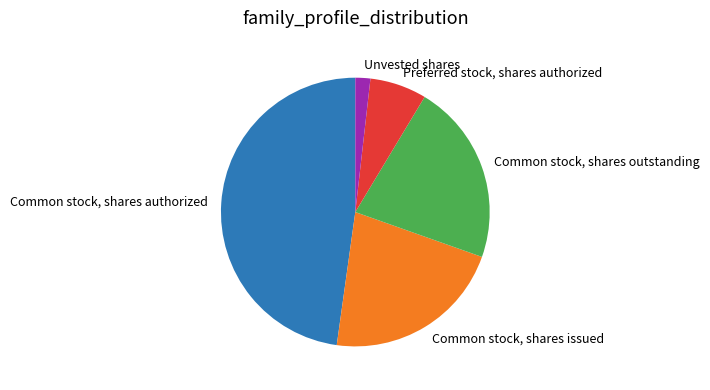

Does Common stock, shares issued represent more than half of the total?

No